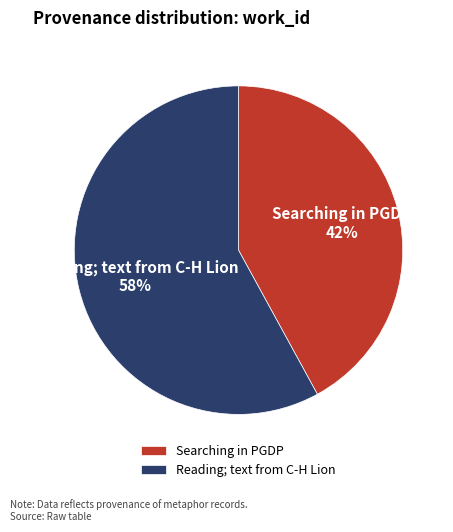

To the nearest percent, what is the difference between the largest and smallest slice percentages?

16%